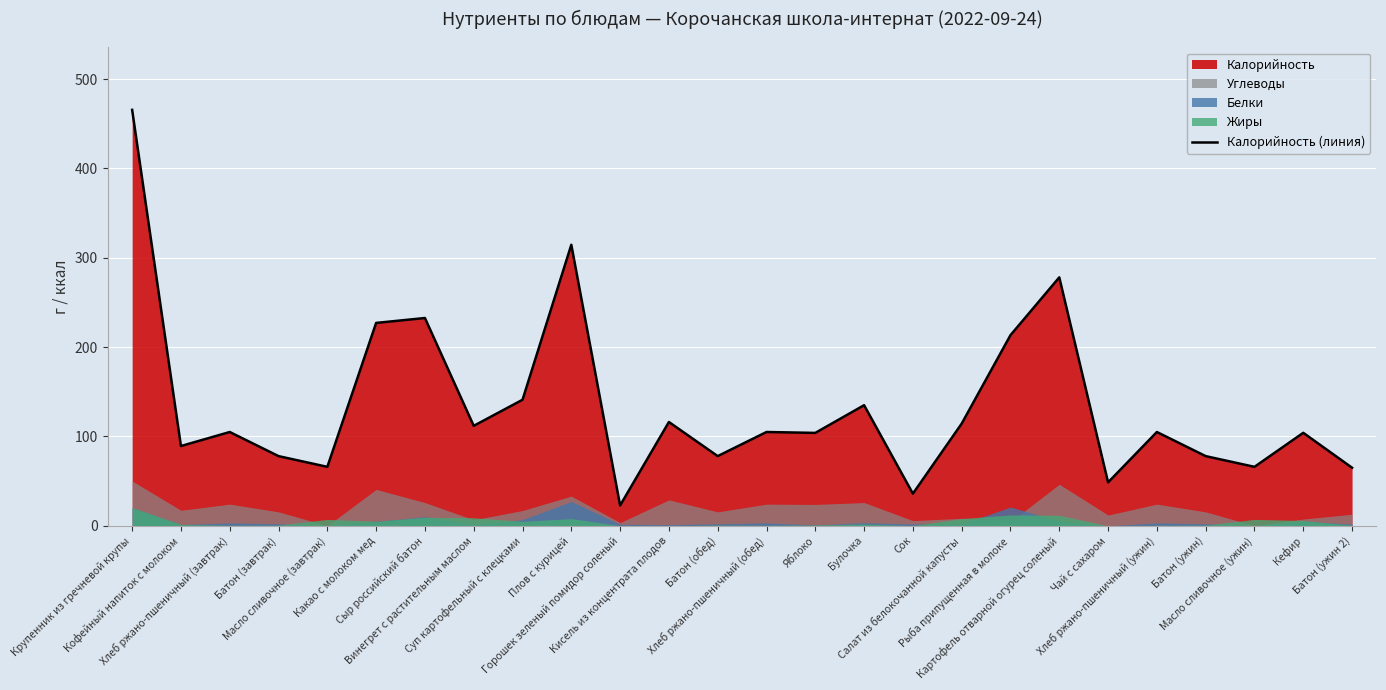

Which category has the highest value across all series?

Крупенник из гречневой крупы